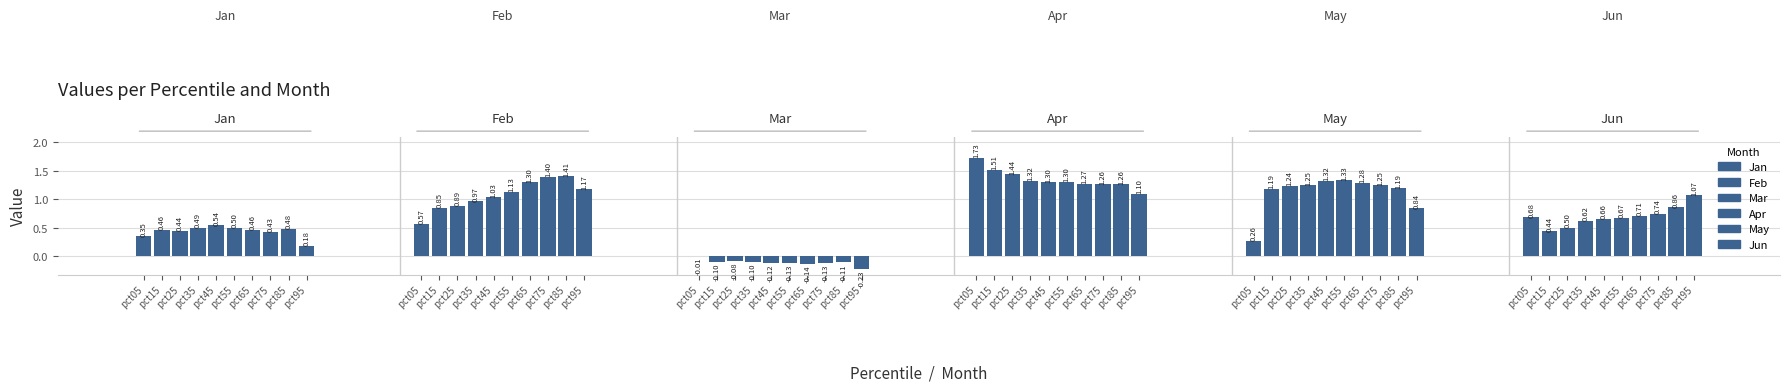

How many distinct data groups are displayed?

1